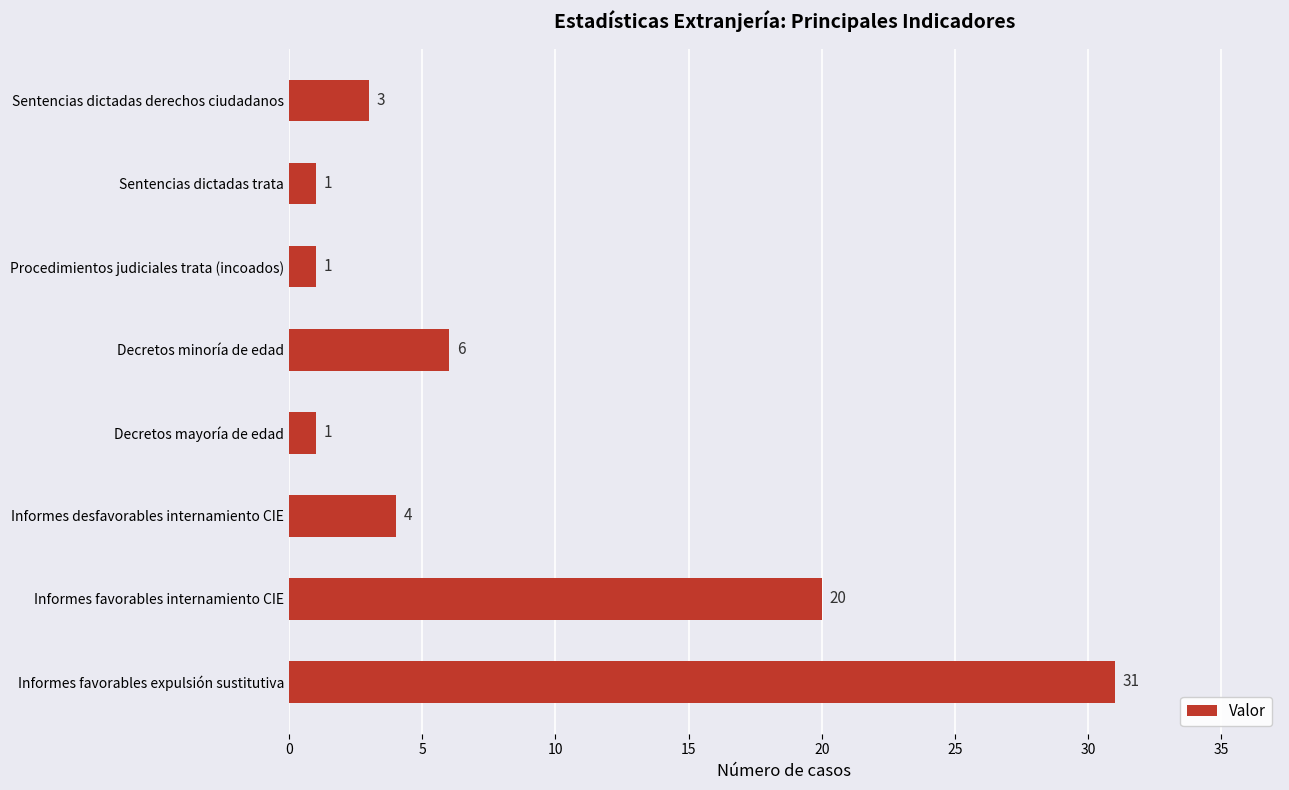

What is the change in value from Informes favorables expulsión sustitutiva to Decretos minoría de edad?

-25